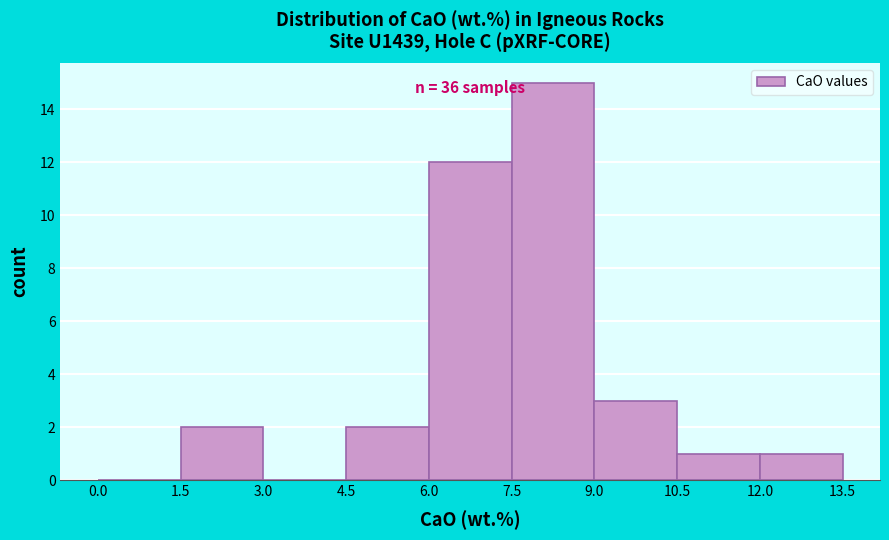

Which range on the x-axis has the tallest bar?

7.5 to 9.0